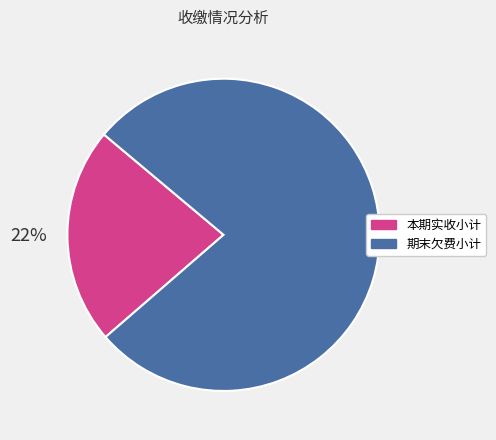

How many slices are in this pie chart?

2